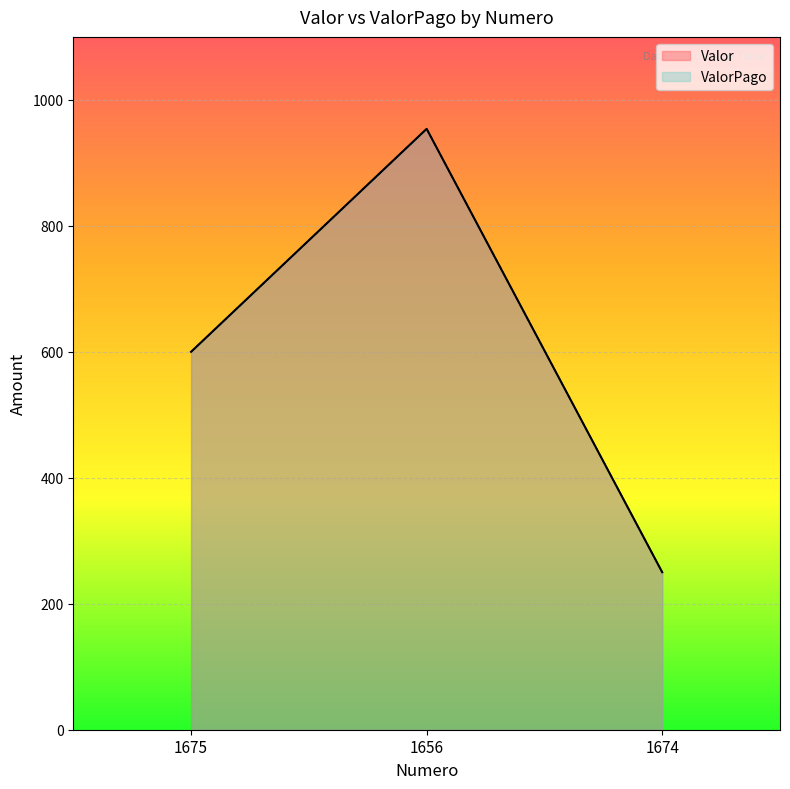

Which category has the lowest value in the ValorPago series?

1674